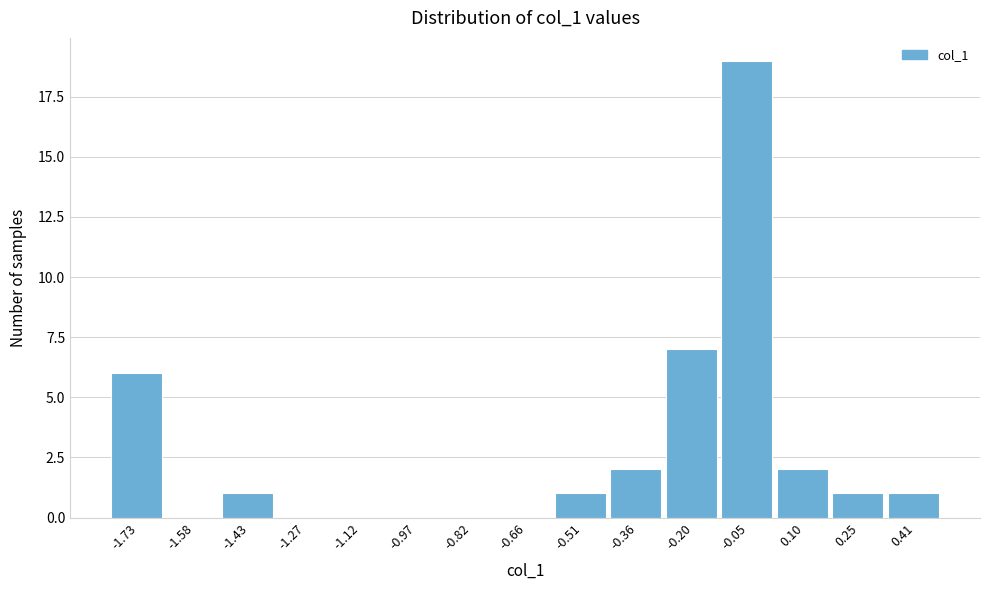

Reading left to right, list every bar in this chart as the range it spans on the x-axis followed by its height. Neither the bar edges nor the heights are printed on the chart, so give them approximately, as read against the axes.

-1.80 to -1.66: 6
-1.66 to -1.50: 0
-1.50 to -1.36: 1
-1.36 to -1.20: 0
-1.20 to -1.04: 0
-1.04 to -0.90: 0
-0.90 to -0.74: 0
-0.74 to -0.58: 0
-0.58 to -0.44: 1
-0.44 to -0.28: 2
-0.28 to -0.12: 7
-0.12 to 0.02: 19
0.02 to 0.18: 2
0.18 to 0.34: 1
0.34 to 0.48: 1